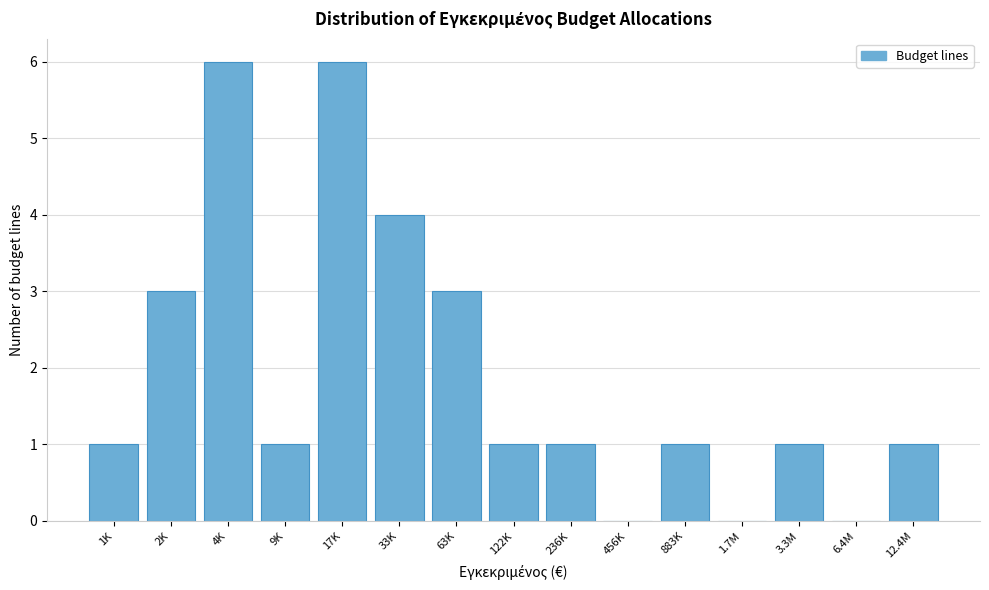

Reading right to left, list all the values displayed in this chart.

12.4M=1	6.4M=0	3.3M=1	1.7M=0	883K=1	456K=0	236K=1	122K=1	63K=3	33K=4	17K=6	9K=1	4K=6	2K=3	1K=1